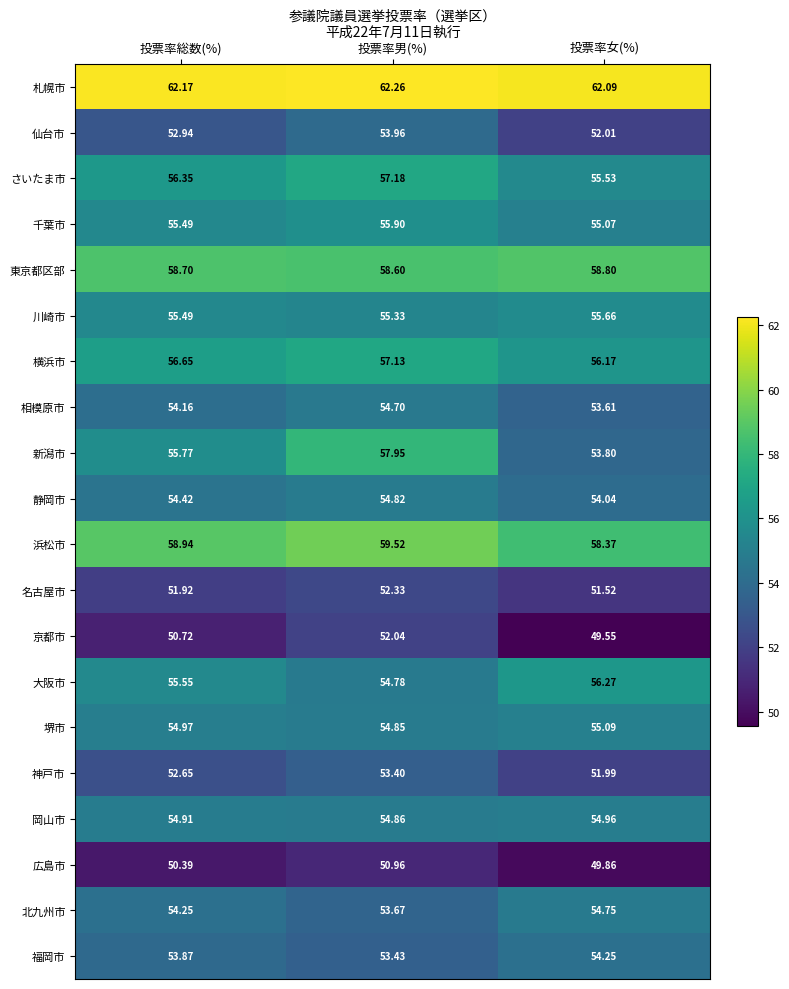

At how many categories does at least one series exceed 49?

3